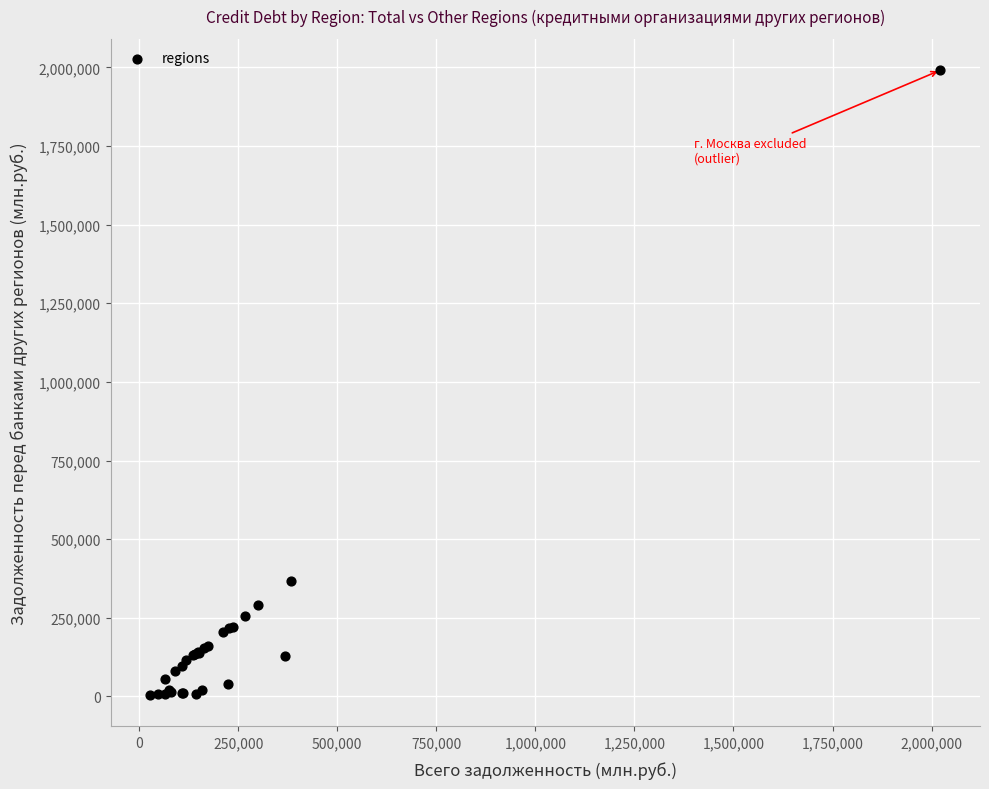

What Y value in the scatter plot is closest to 997662?

366114